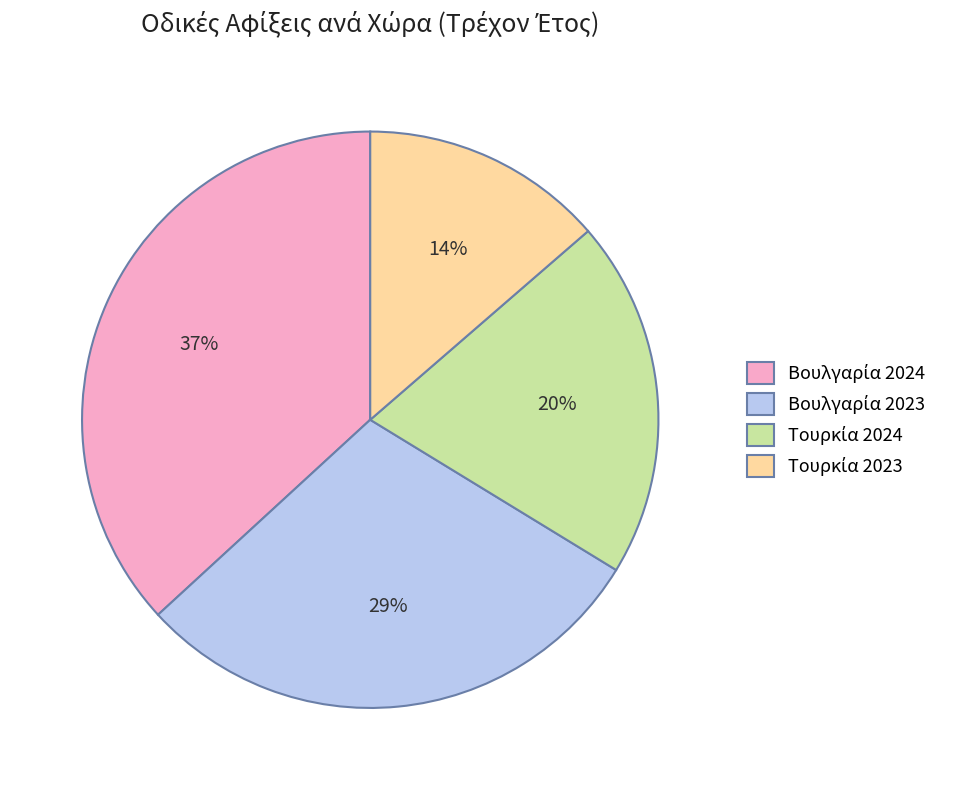

Does any single category account for the majority?

No